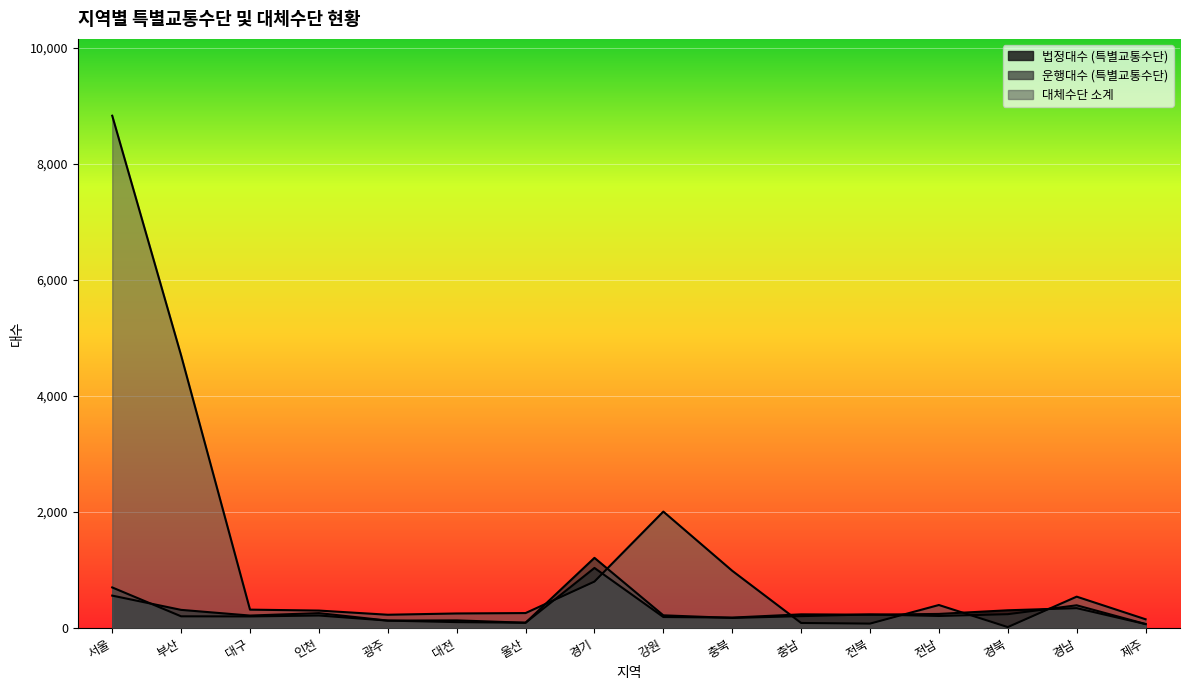

What is the label of the 2nd point from the left?

부산